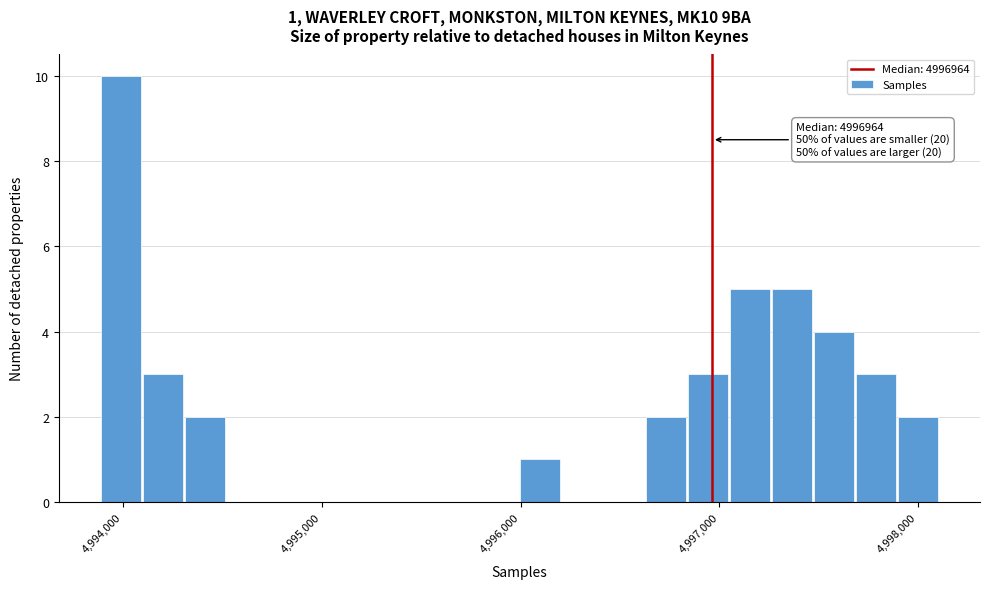

Around what value on the x-axis is the tallest bar? Give the approximate position of its centre, as read against the axis.

4994000